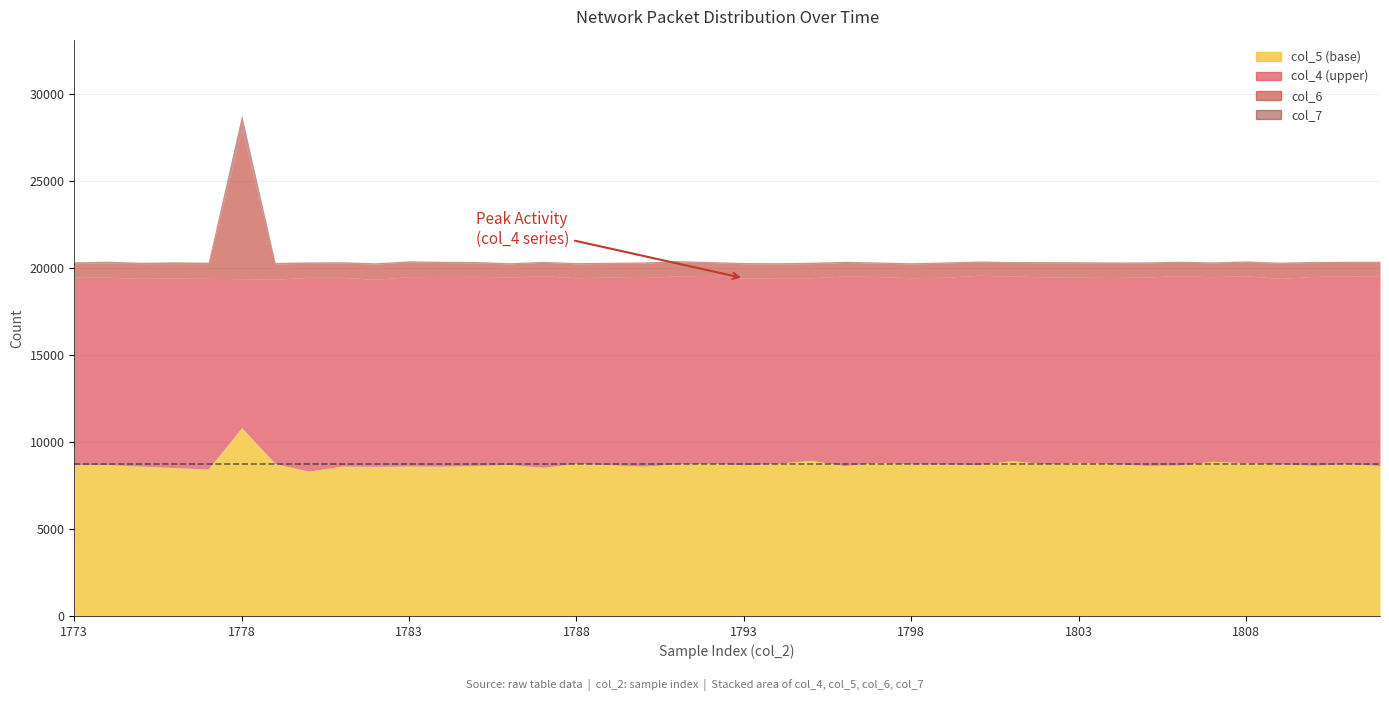

What are all the series names shown in the legend?

col_4, col_5, col_6, col_7